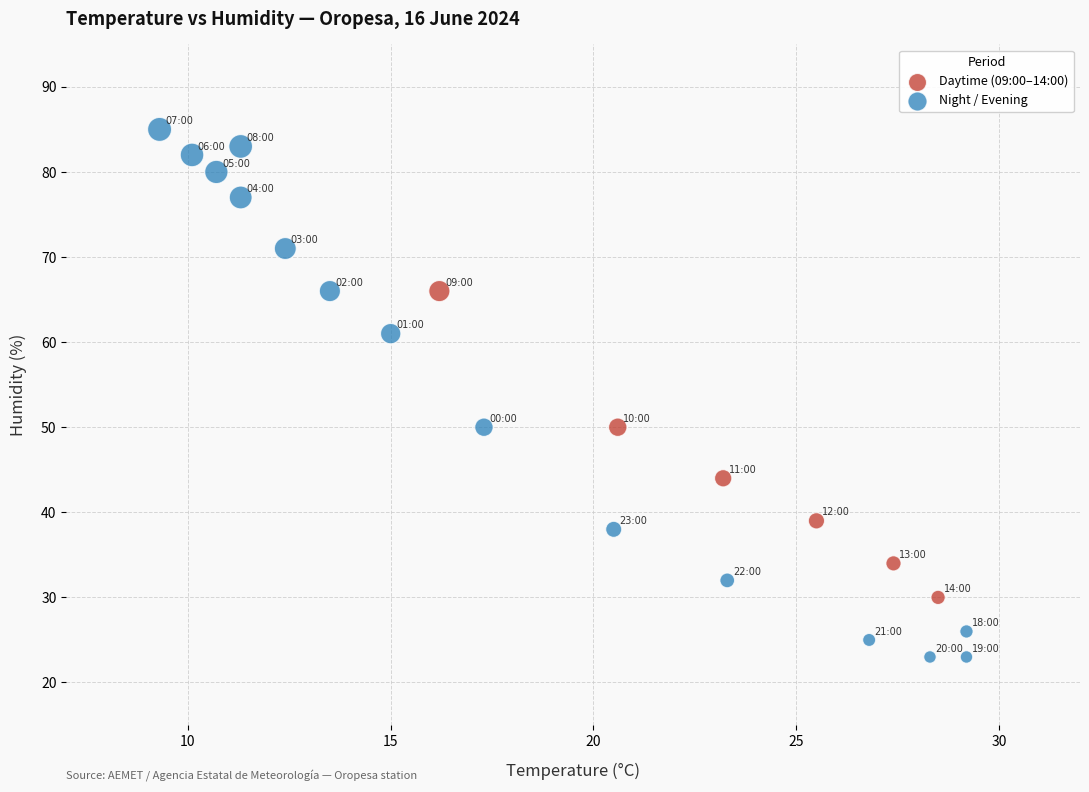

What are all the series names shown in the legend?

Daytime (09:00–14:00), Night / Evening